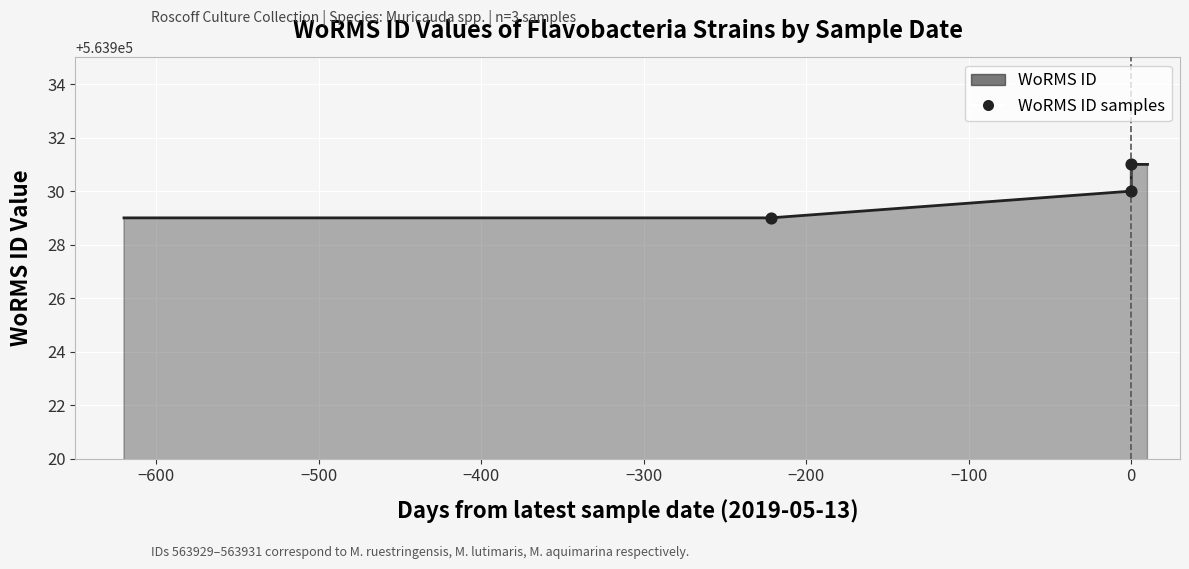

Which has a higher value, 2019-05-13 or 2018-10-03?

2019-05-13